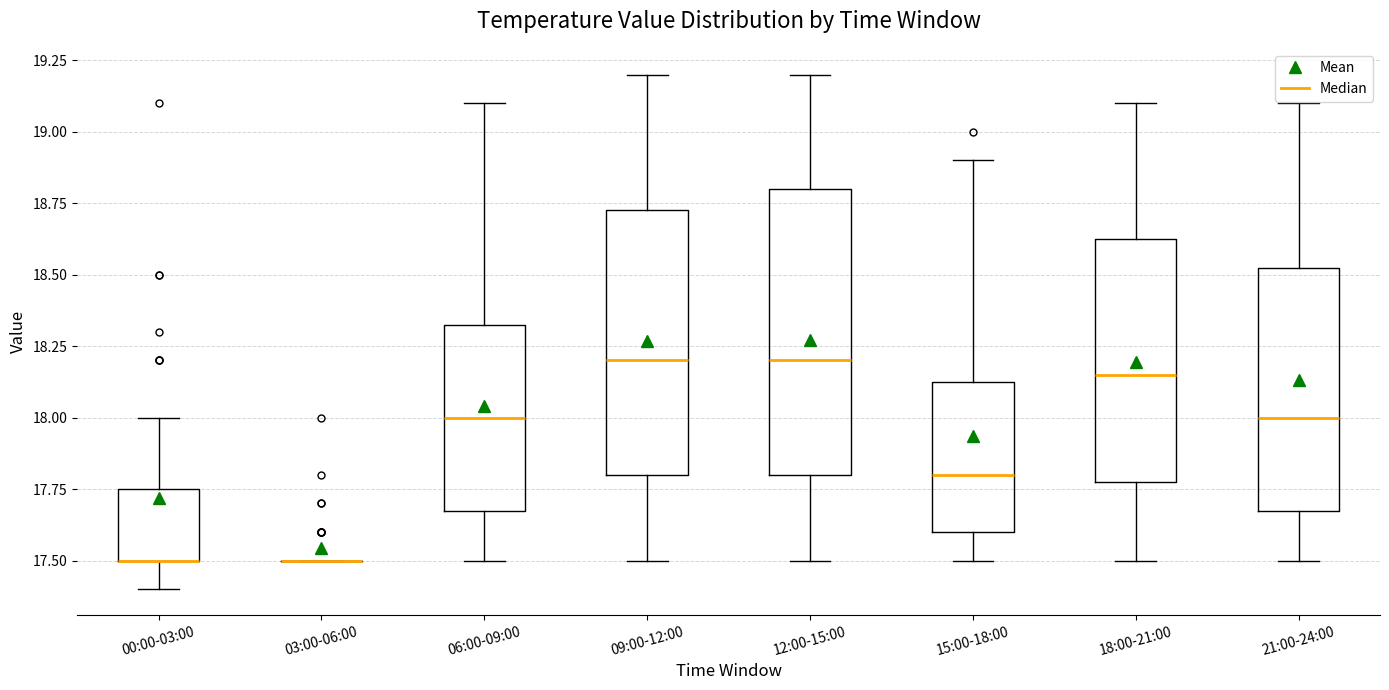

Reading left to right, transcribe this box plot: for each box, give where its median line is, the range the box spans, and where its two whiskers end, as read against the y-axis. The values are not printed on the chart, so give them approximately, as read against the axis.

00:00-03:00: median 17.50 (drawn on the box's lower edge), box 17.50 to 17.75, whiskers 17.40 to 18.00
03:00-06:00: box collapsed to a line at 17.50, whiskers 17.50 to 17.50
06:00-09:00: median 18.00, box 17.70 to 18.35, whiskers 17.50 to 19.10
09:00-12:00: median 18.20, box 17.80 to 18.75, whiskers 17.50 to 19.20
12:00-15:00: median 18.20, box 17.80 to 18.80, whiskers 17.50 to 19.20
15:00-18:00: median 17.80, box 17.60 to 18.15, whiskers 17.50 to 18.90
18:00-21:00: median 18.15, box 17.80 to 18.65, whiskers 17.50 to 19.10
21:00-24:00: median 18.00, box 17.70 to 18.55, whiskers 17.50 to 19.10